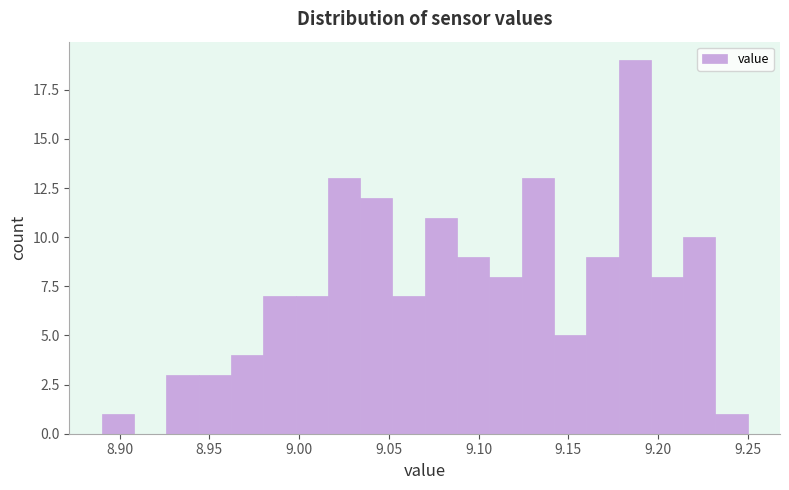

Read against the x-axis, roughly where is the centre of the tallest bar?

9.185